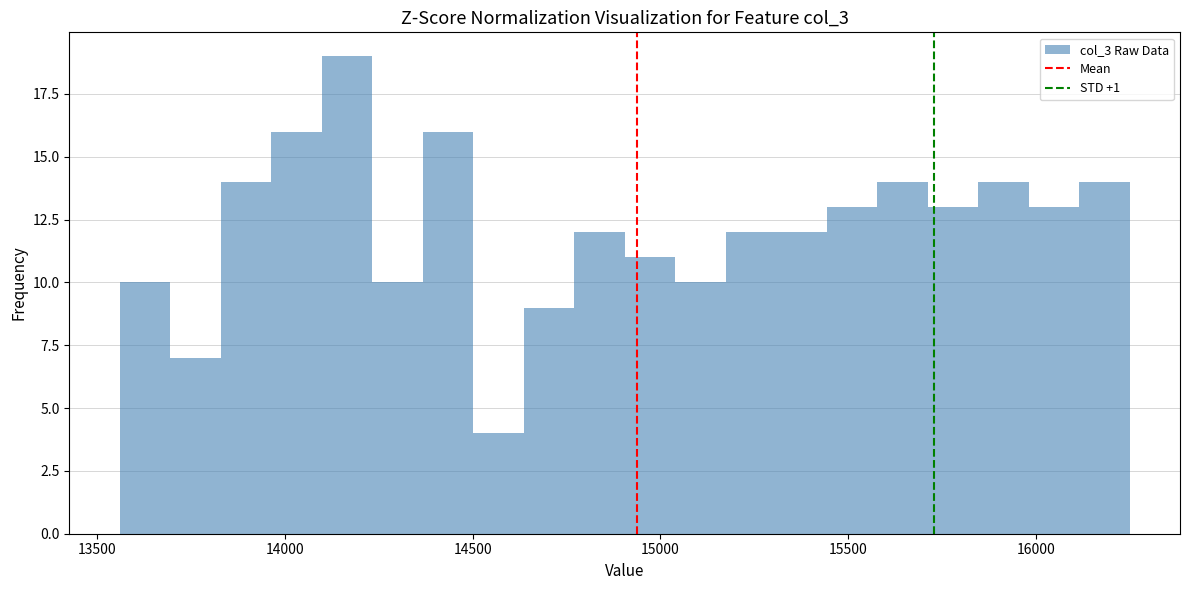

Around what value on the x-axis is the tallest bar? Give the approximate position of its centre, as read against the axis.

14150